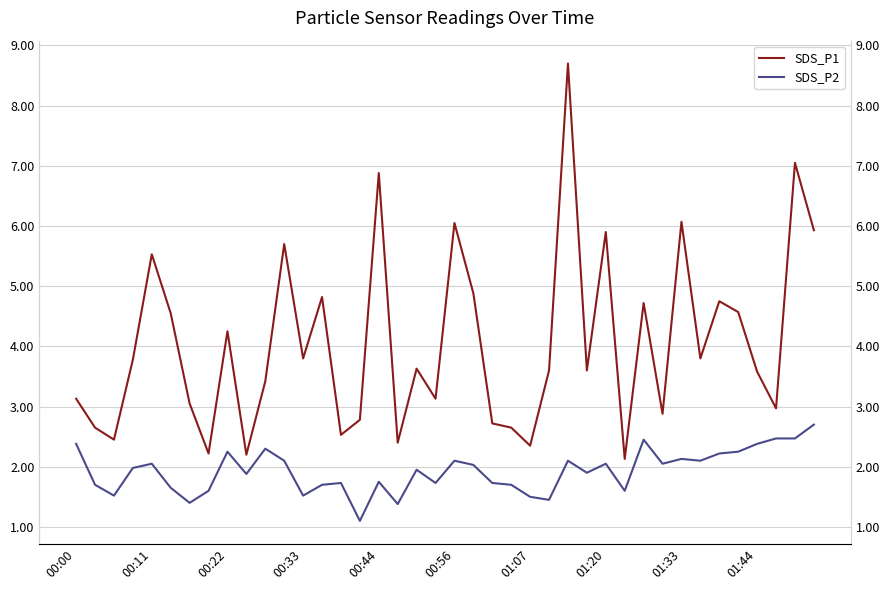

How many lines are shown in the chart?

2